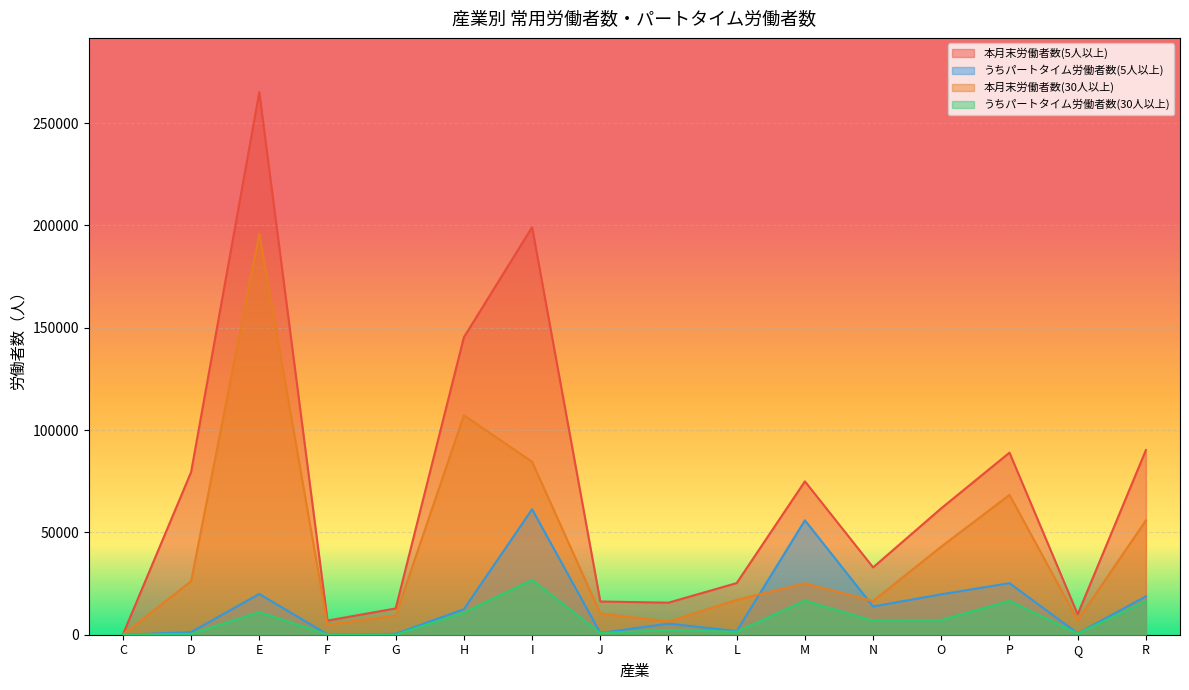

Does the chart display data point markers on the line(s)?

No